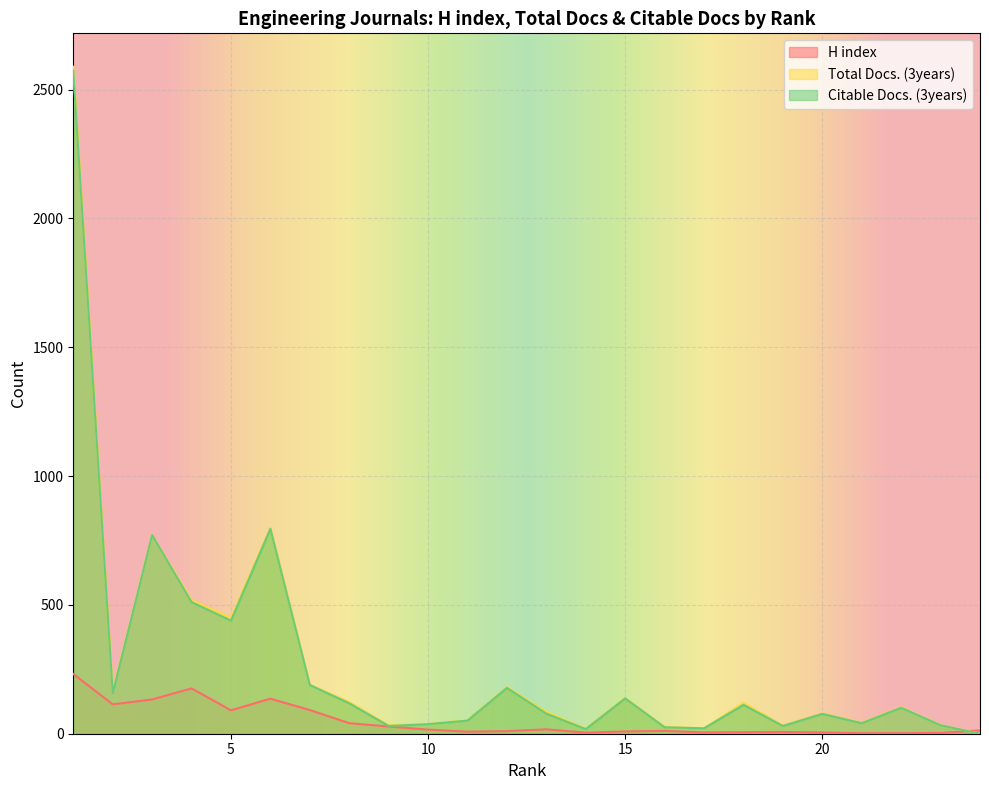

How many lines are shown in the chart?

3